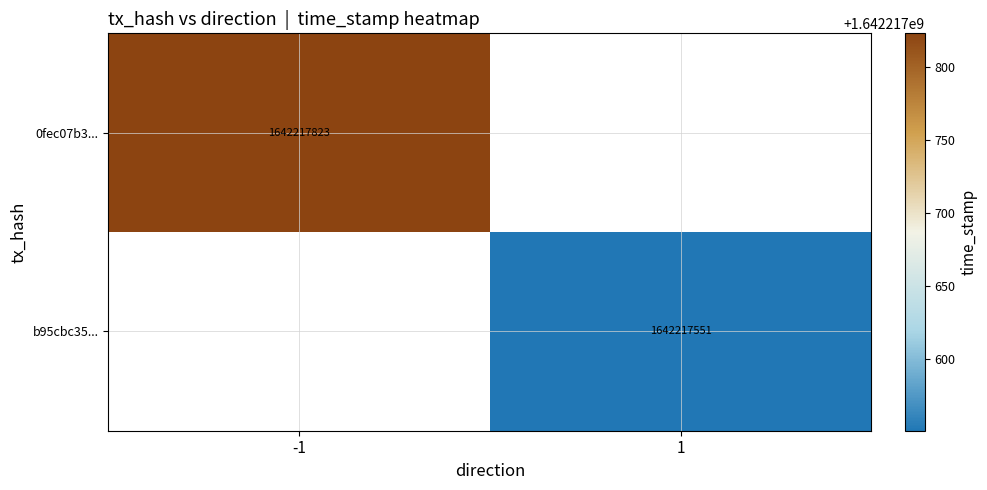

List the series in order of their peak value, lowest first.

b95cbc351790e30f19a7d8d6fbdcf346eac14da, 0fec07b3067e45ab8028a5c2295d154df3bdfa2